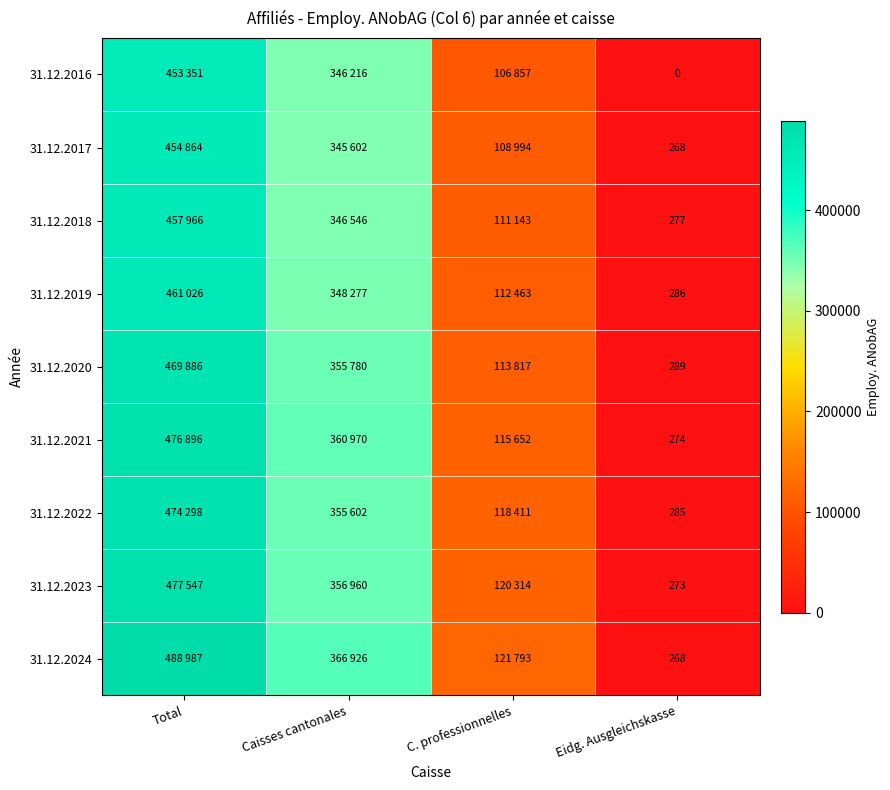

Is the value of 31.12.2021 at Eidg. Ausgleichskasse greater than the value of 31.12.2024 at Eidg. Ausgleichskasse?

Yes